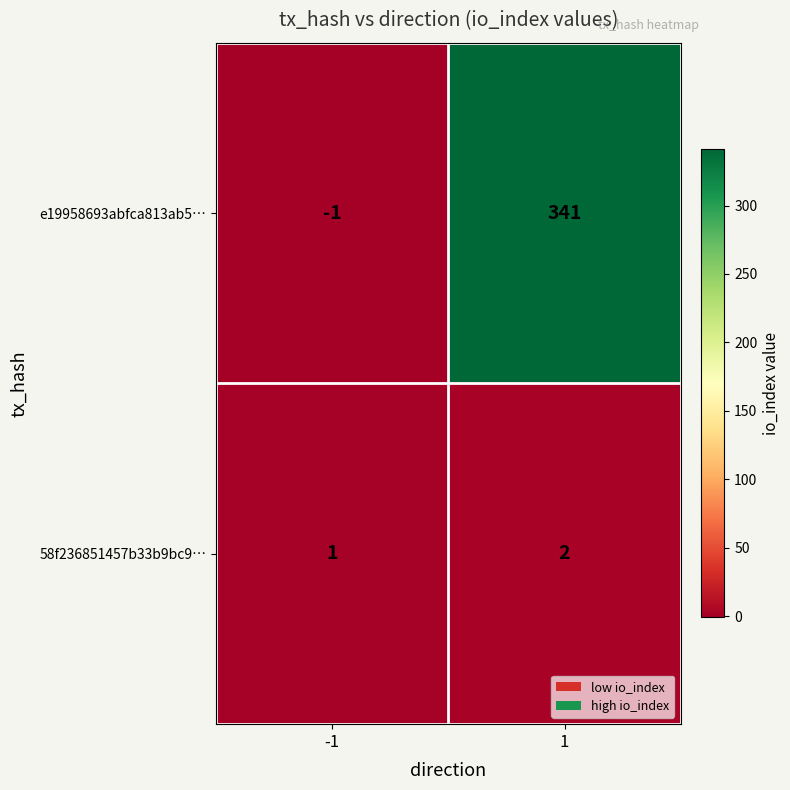

The value of e19958693abfca813ab5… at 1 is 341. True or false?

True